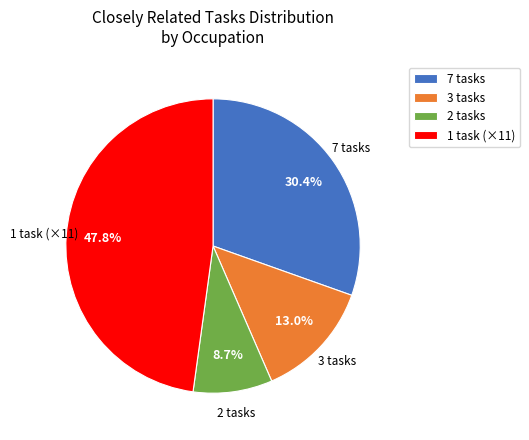

What is the smallest slice in the pie chart?

2 tasks